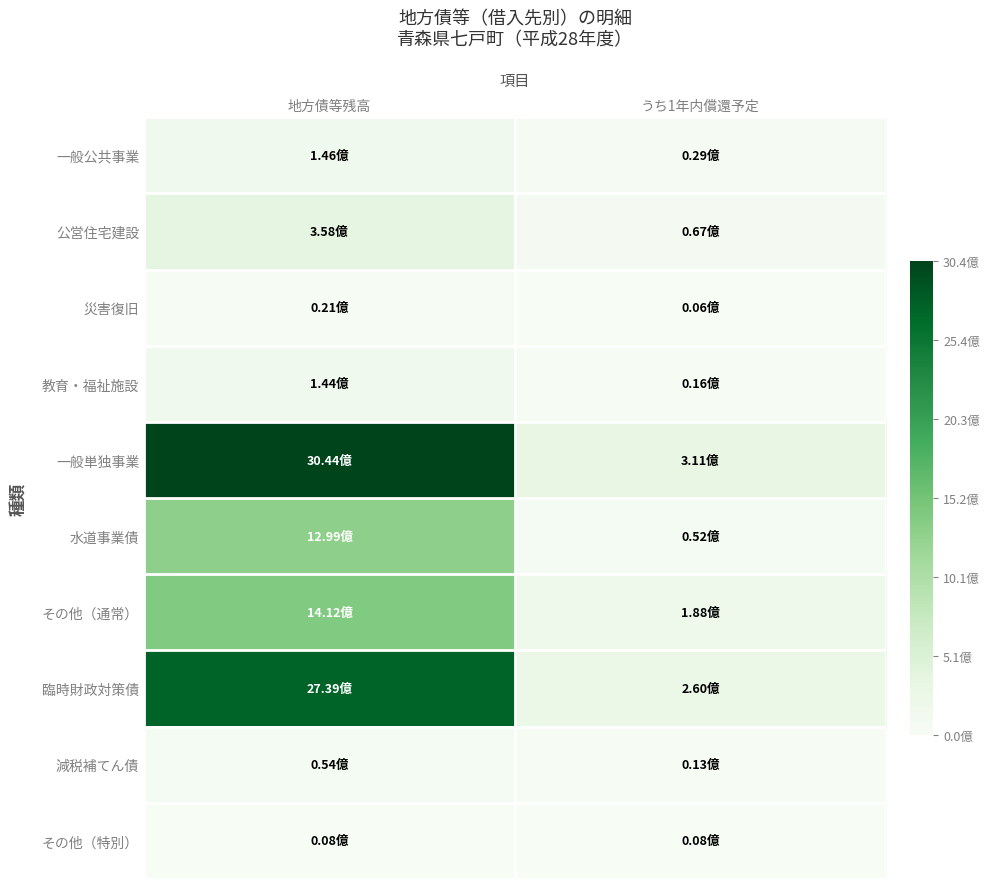

Reading left to right, what are all the values shown in this chart?

一般公共事業: 地方債等残高=146424676	うち1年内償還予定=28727444
公営住宅建設: 地方債等残高=358229697	うち1年内償還予定=66981829
災害復旧: 地方債等残高=20941080	うち1年内償還予定=5806870
教育・福祉施設: 地方債等残高=143938150	うち1年内償還予定=15721979
一般単独事業: 地方債等残高=3043789202	うち1年内償還予定=311021067
水道事業債: 地方債等残高=1299474616	うち1年内償還予定=52328293
その他（通常）: 地方債等残高=1411980985	うち1年内償還予定=188495263
臨時財政対策債: 地方債等残高=2739340422	うち1年内償還予定=259683646
減税補てん債: 地方債等残高=54146121	うち1年内償還予定=12724899
その他（特別）: 地方債等残高=7709226	うち1年内償還予定=7709226